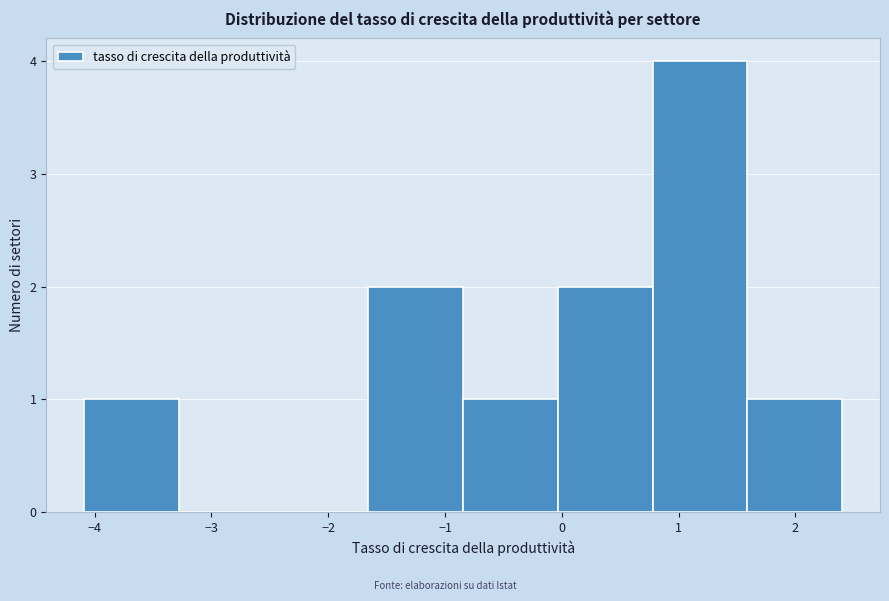

Reading left to right, transcribe this chart: for each bar, give the range it covers on the x-axis and its height. Neither the bar edges nor the heights are printed on the chart, so give them approximately, as read against the axes.

-4.1 to -3.3: 1
-3.3 to -2.5: 0
-2.5 to -1.7: 0
-1.7 to -0.8: 2
-0.8 to 0.0: 1
0.0 to 0.8: 2
0.8 to 1.6: 4
1.6 to 2.4: 1